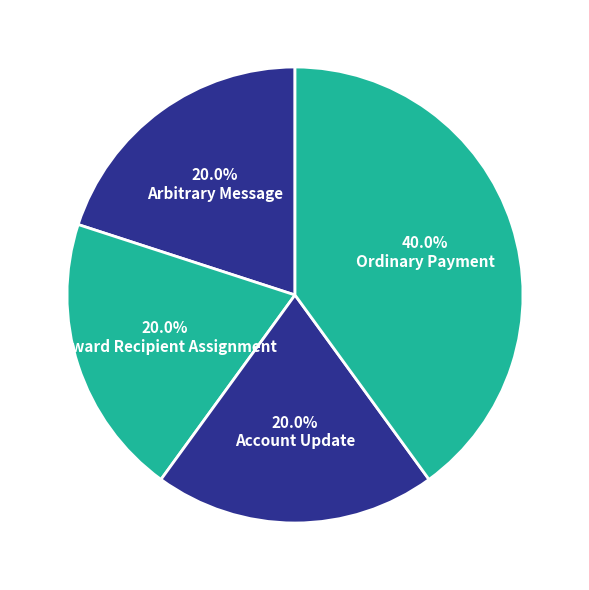

What is the ratio of the value at Arbitrary Message to the value at Reward Recipient Assignment?

1.0